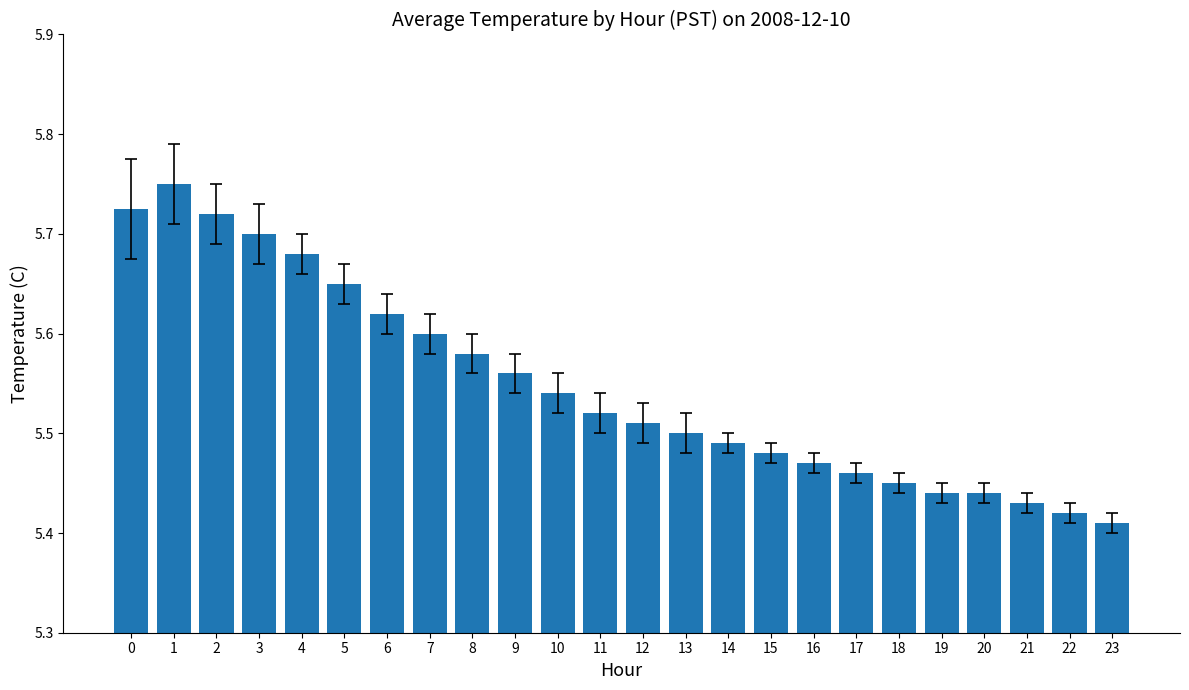

The value at 4 is 7.6. True or false?

False